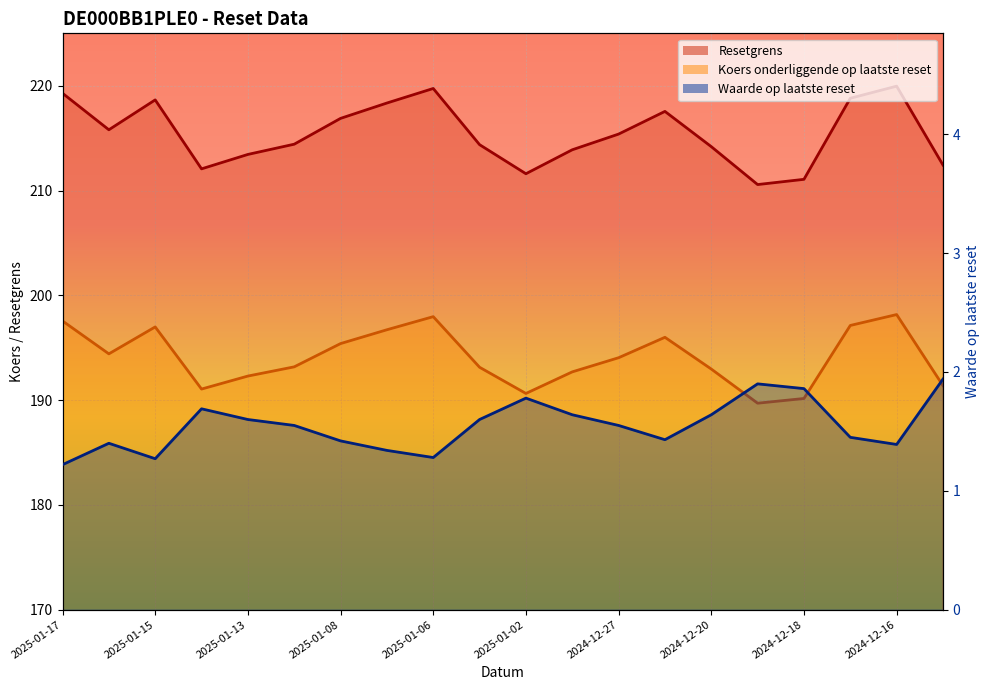

What position from the left is 2025-01-13?

5